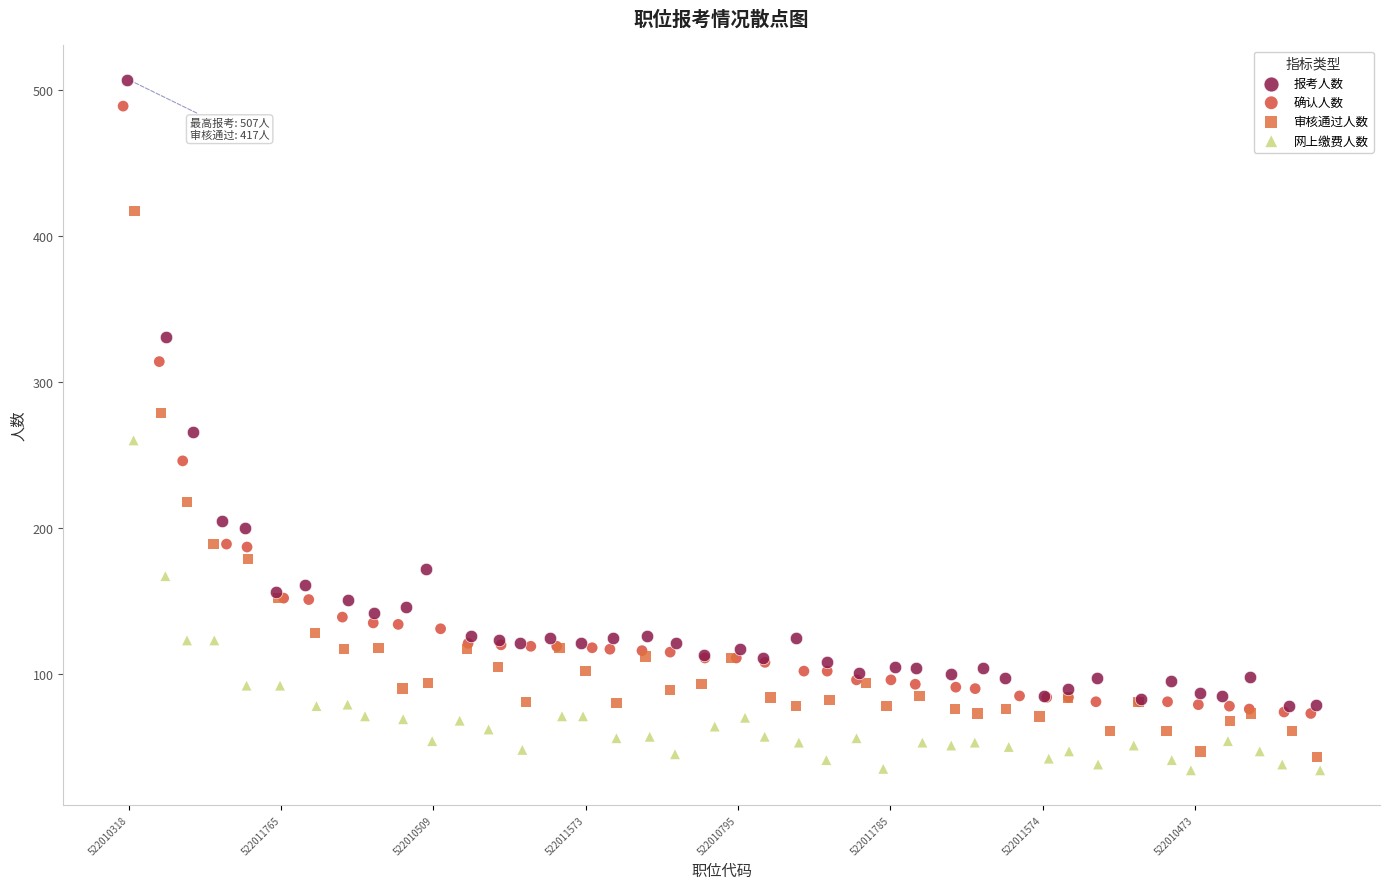

Which series reaches the minimum Y coordinate?

网上缴费人数